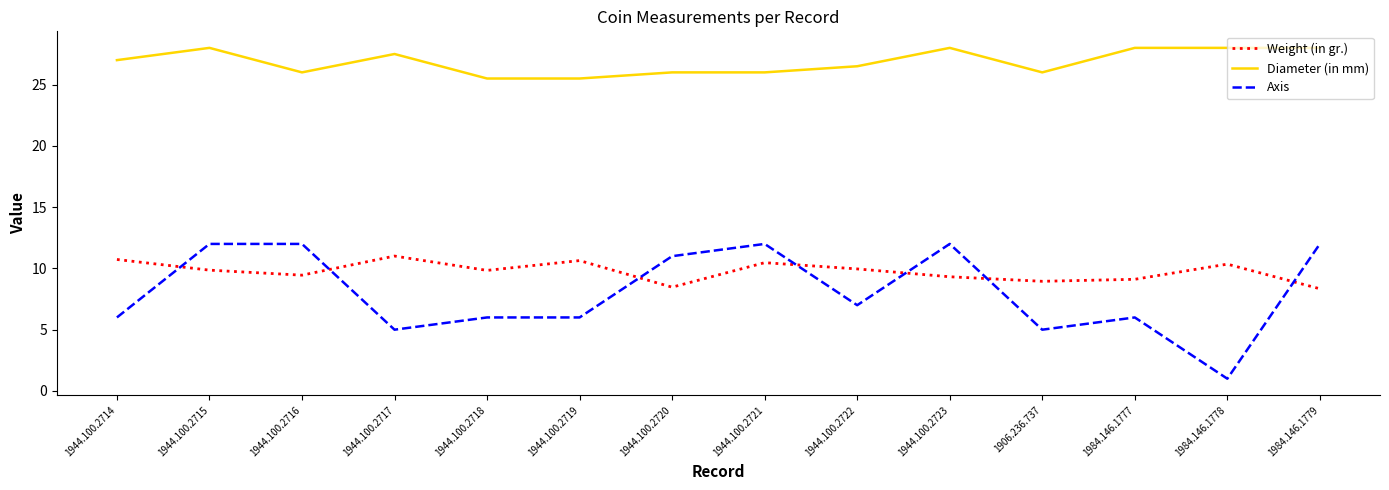

True or false: Weight (in gr.) and Diameter (in mm) cross at least once.

False